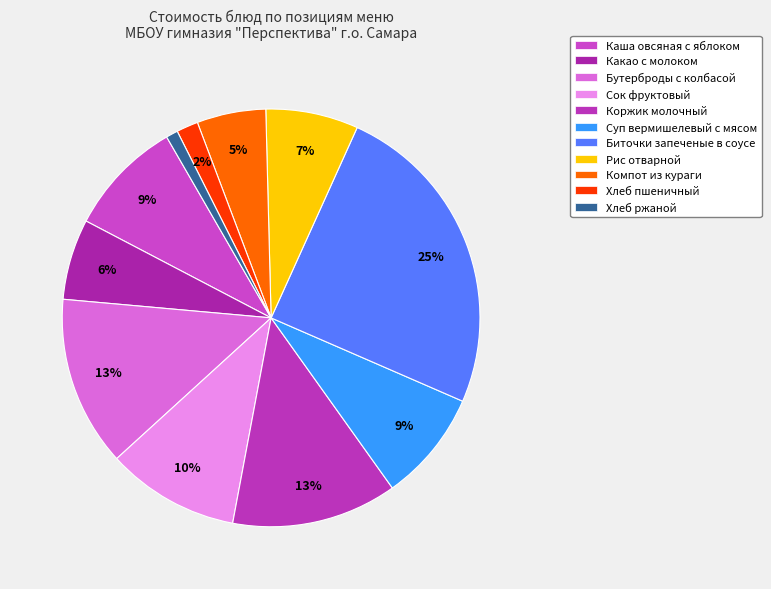

Is the sum of Коржик молочный and Каша овсяная с яблоком greater than half?

No